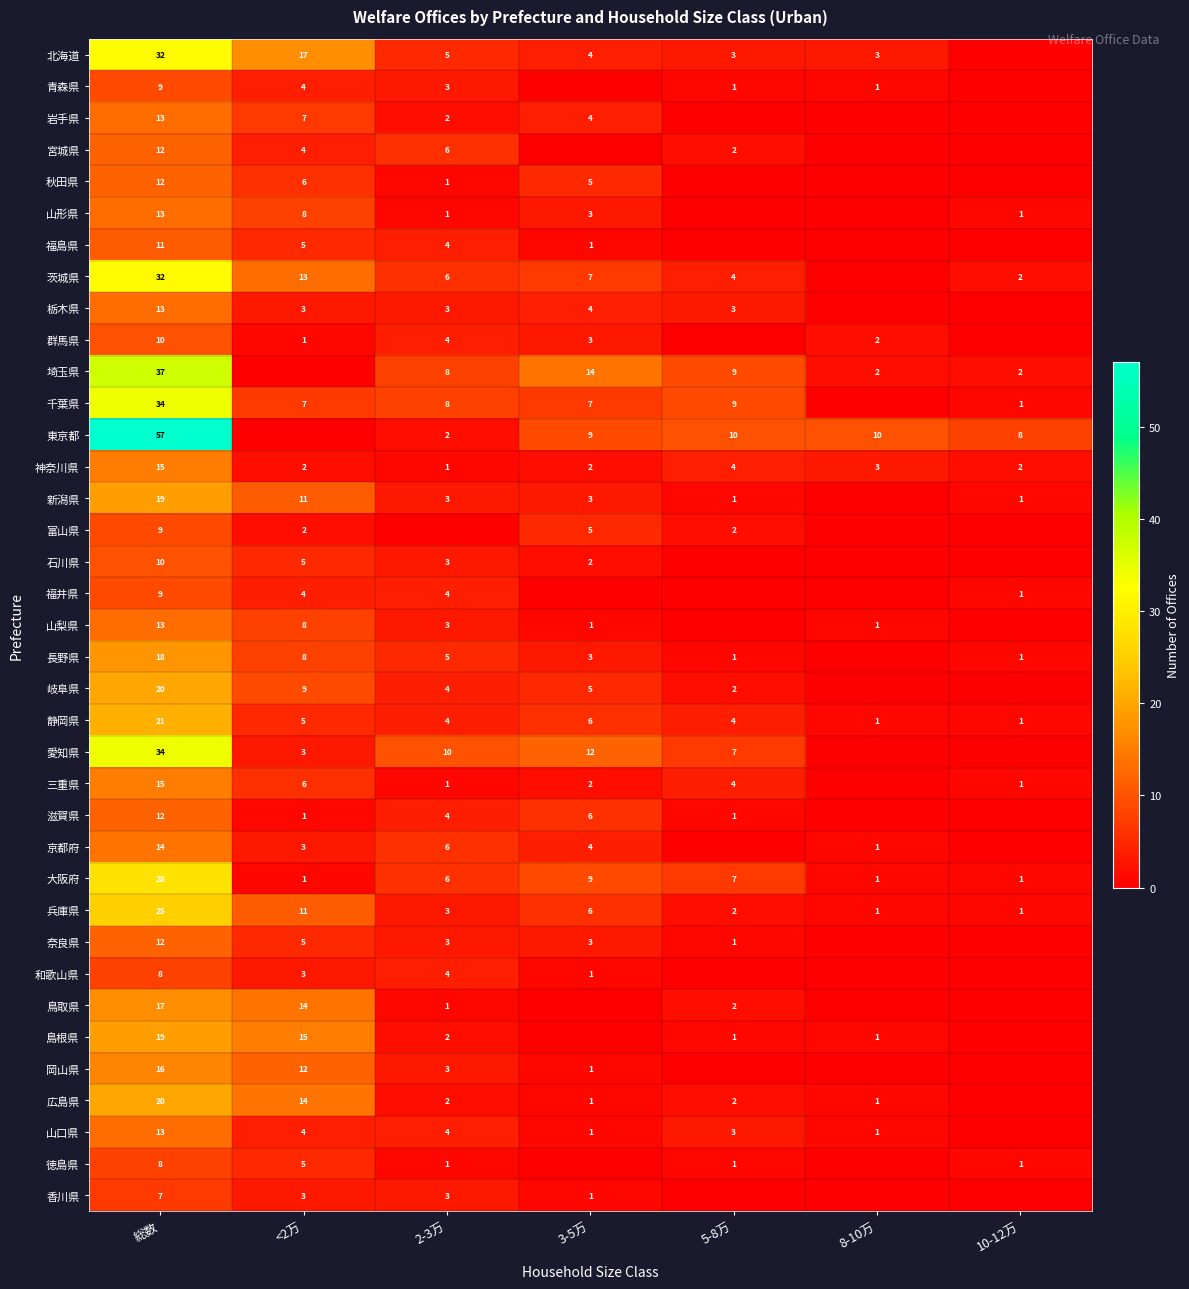

At how many categories does at least one series exceed 9?

6